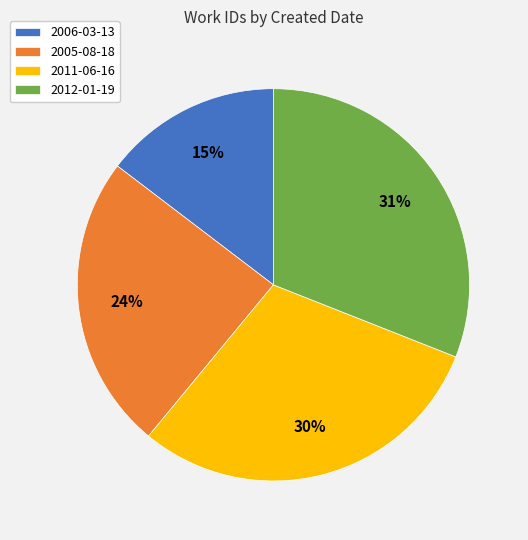

Do 2005-08-18 and 2012-01-19 together represent more than half of the pie?

Yes